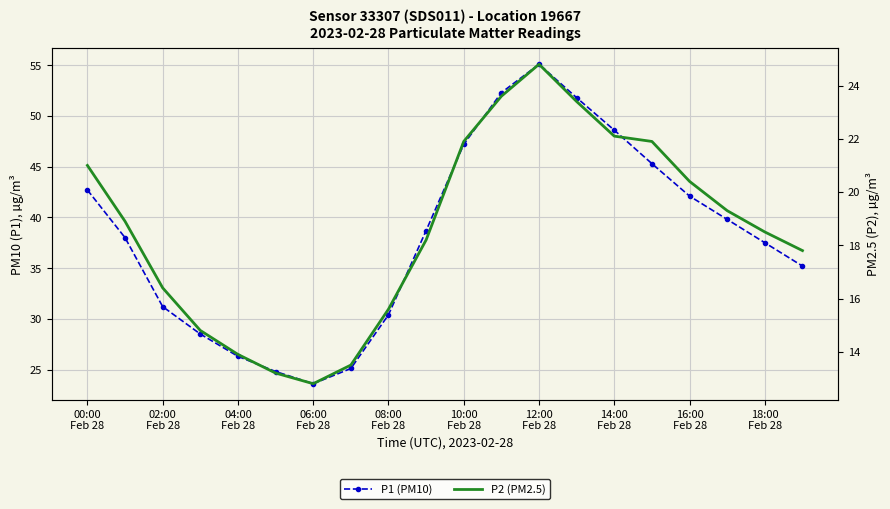

How many interior local valleys does the P2 (PM2.5) series have?

1